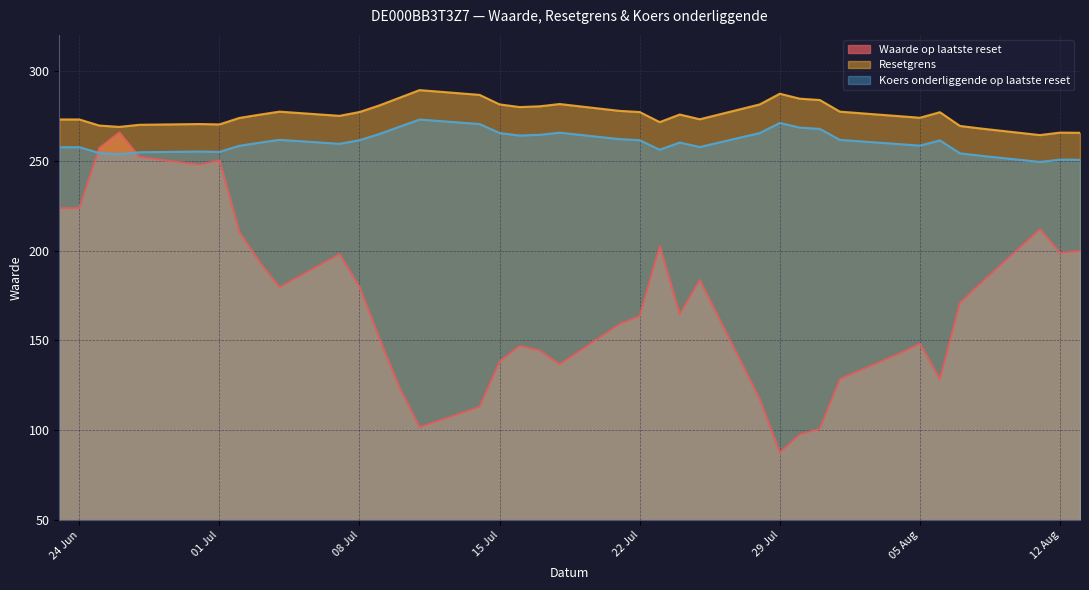

Rank the series at 2025-07-23 from lowest to highest value.

Waarde op laatste reset, Koers onderliggende op laatste reset, Resetgrens